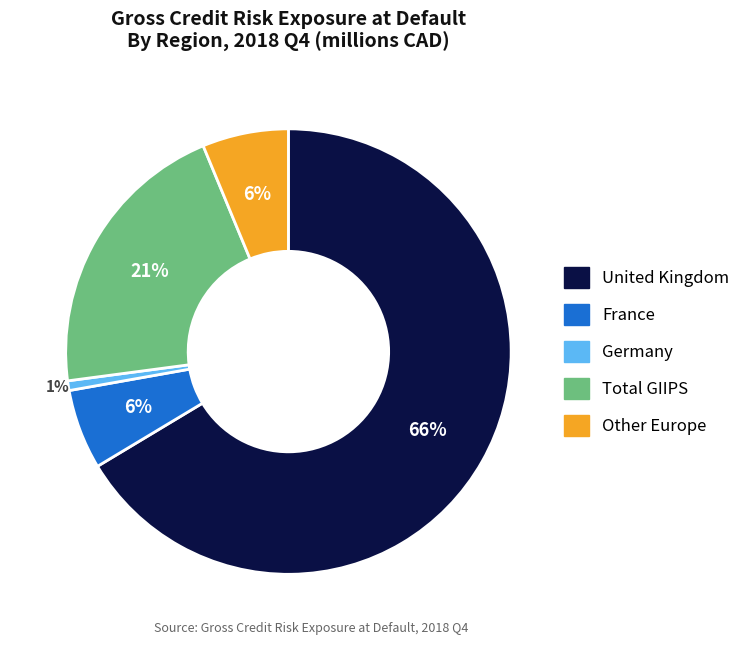

Between Germany and Total GIIPS, which is larger?

Total GIIPS